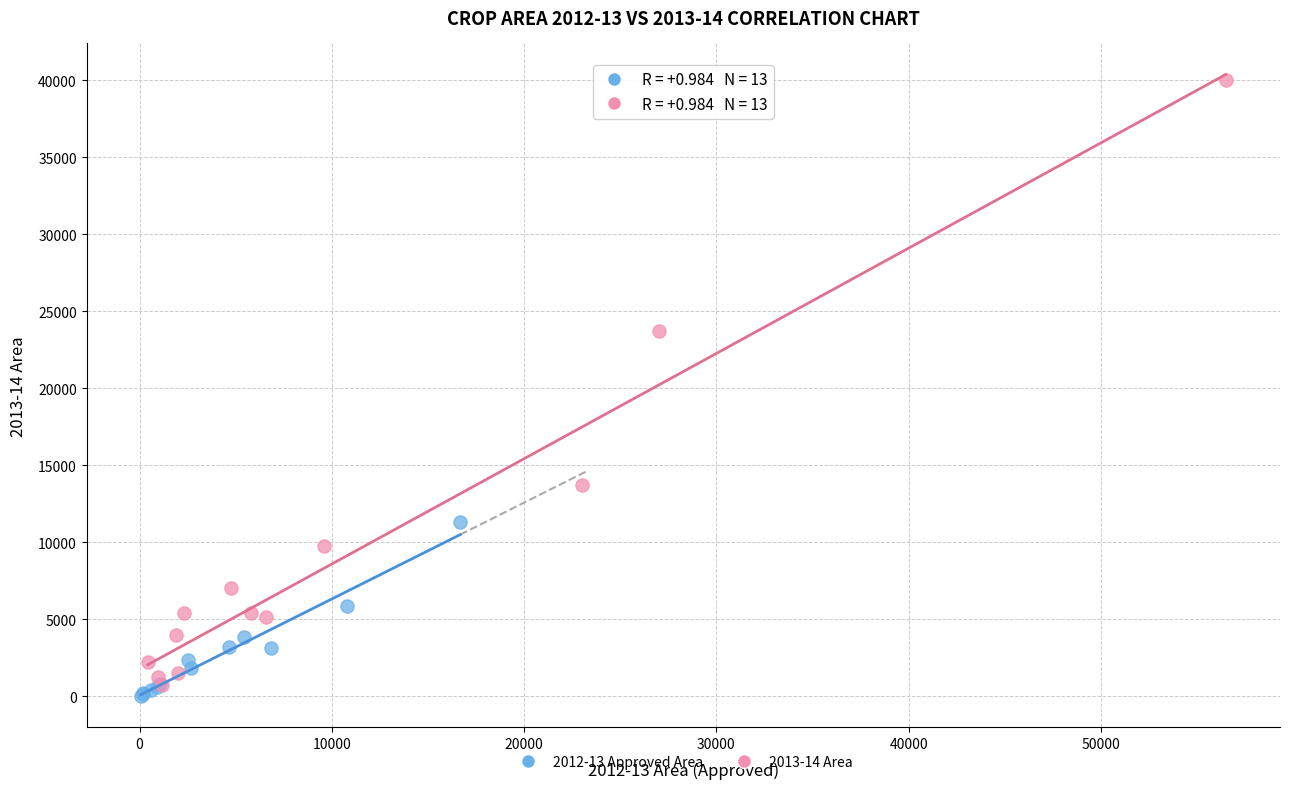

Which series reaches the minimum Y coordinate?

2012-13 Approved Area